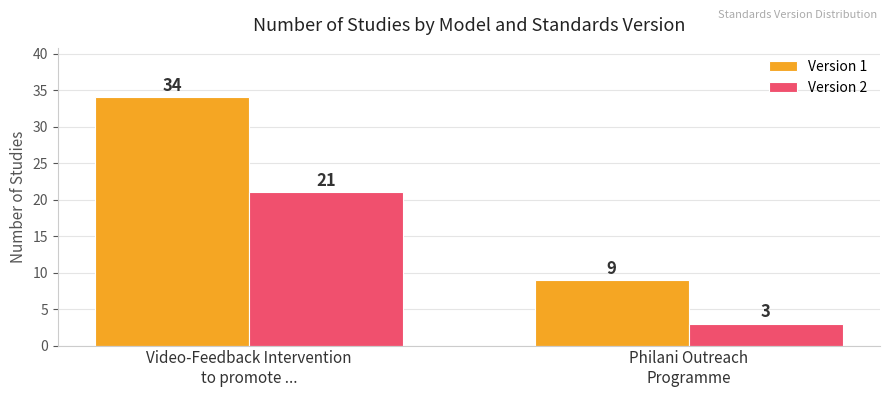

How many Version 1 values are between 9 and 34?

2